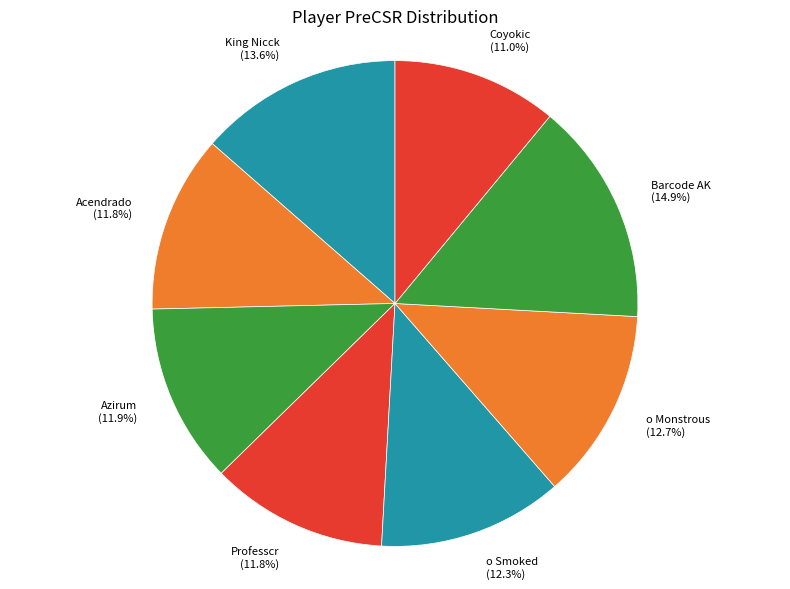

Count the number of slices in the pie.

8